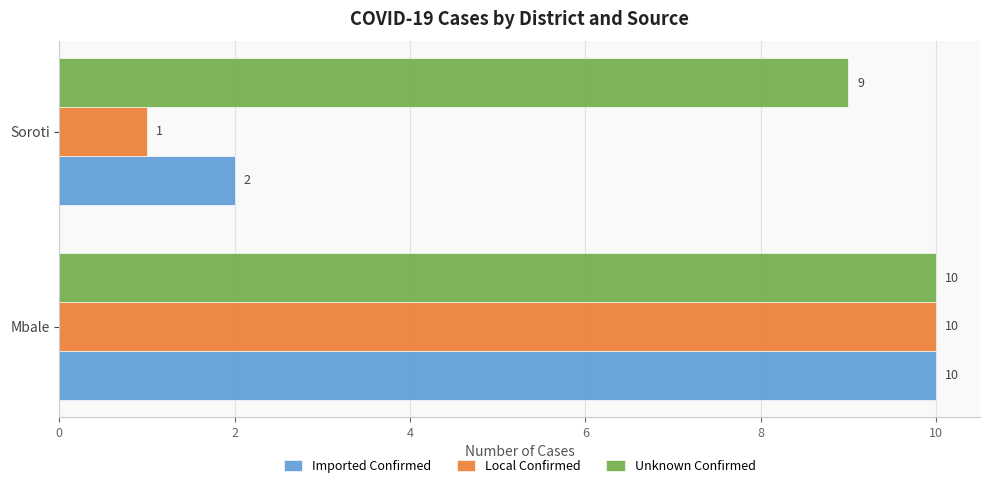

The value of Unknown Confirmed at Mbale is 15. True or false?

False